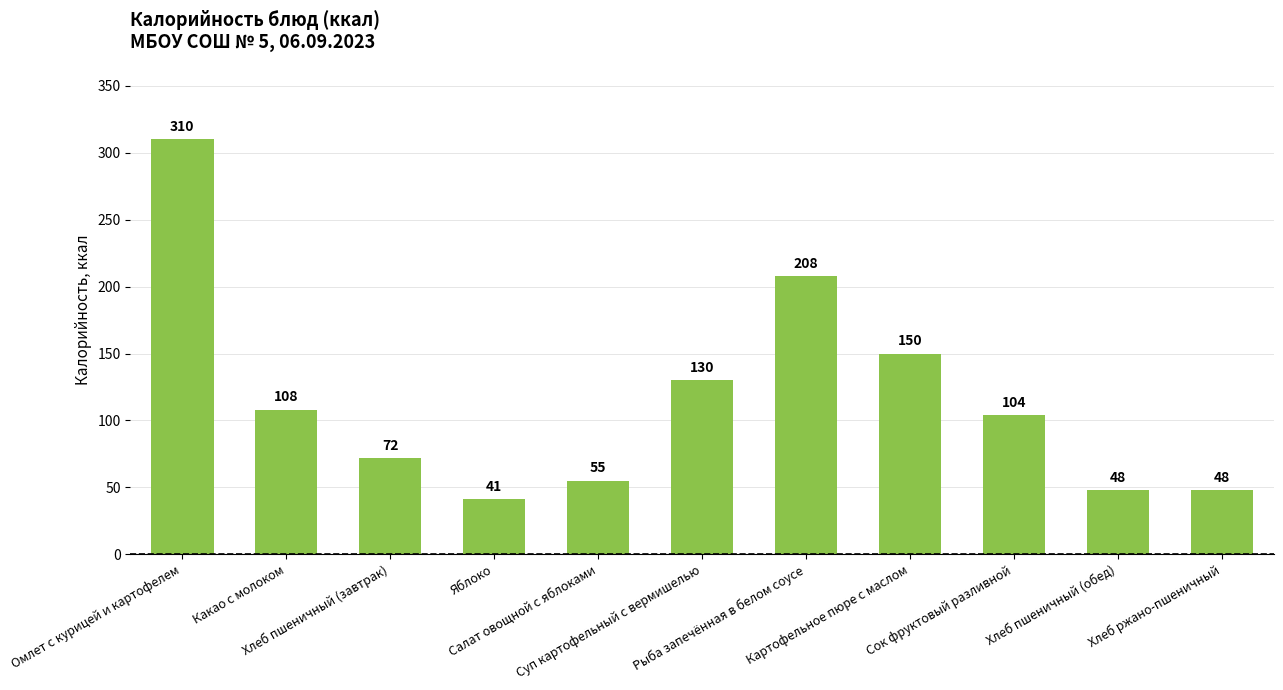

Reading left to right, list all the values displayed in this chart.

Омлет с курицей и картофелем=310	Какао с молоком=108	Хлеб пшеничный (завтрак)=72	Яблоко=41	Салат овощной с яблоками=55	Суп картофельный с вермишелью=130	Рыба запечённая в белом соусе=208	Картофельное пюре с маслом=150	Сок фруктовый разливной=104	Хлеб пшеничный (обед)=48	Хлеб ржано-пшеничный=48